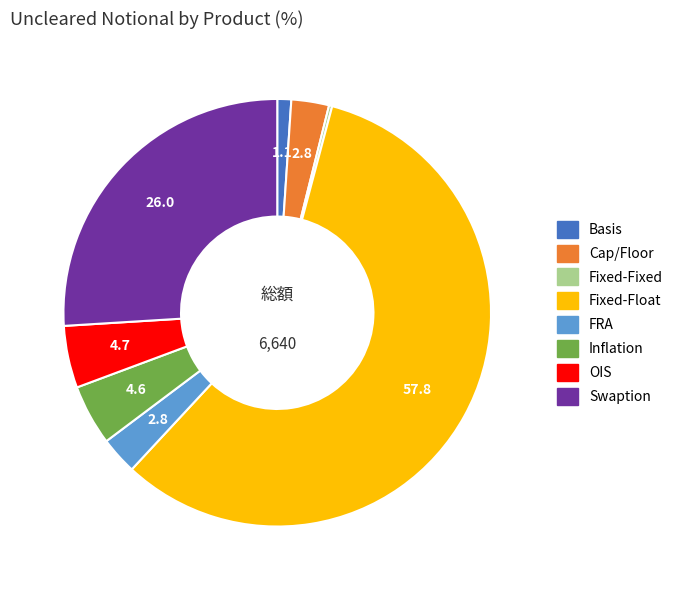

Is there a majority slice in this chart?

Yes